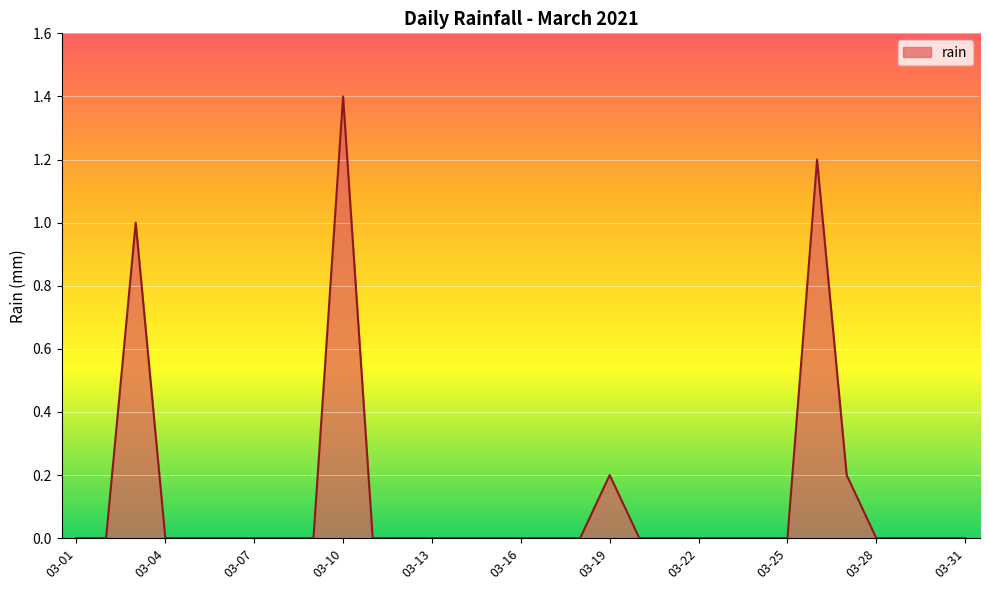

How many lines are shown in the chart?

1